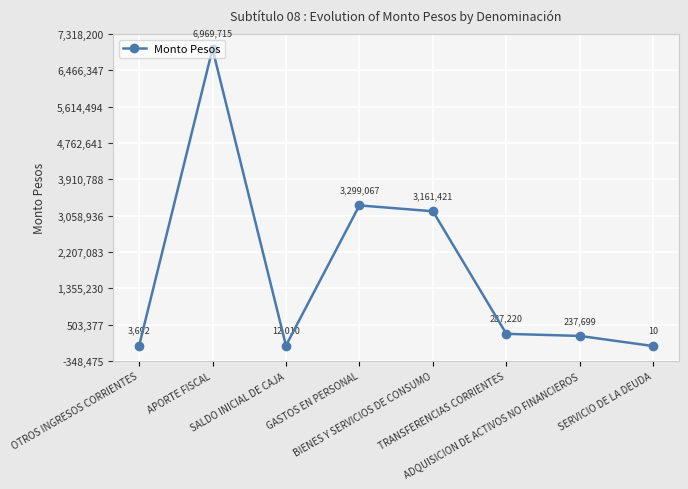

Where is the data nearest to the value 3484862?

GASTOS EN PERSONAL